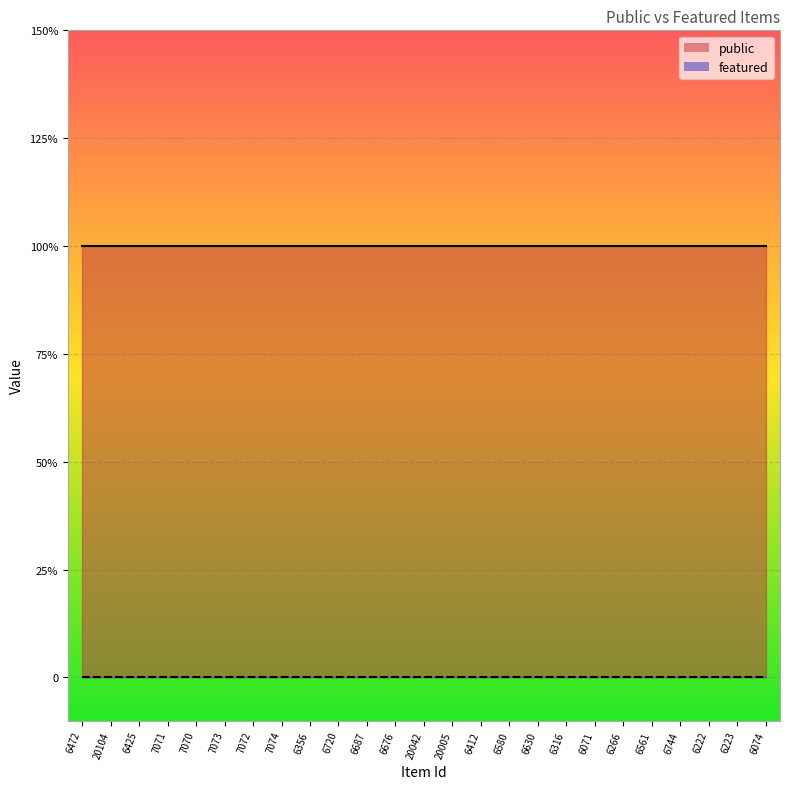

How many series are shown in this chart?

2